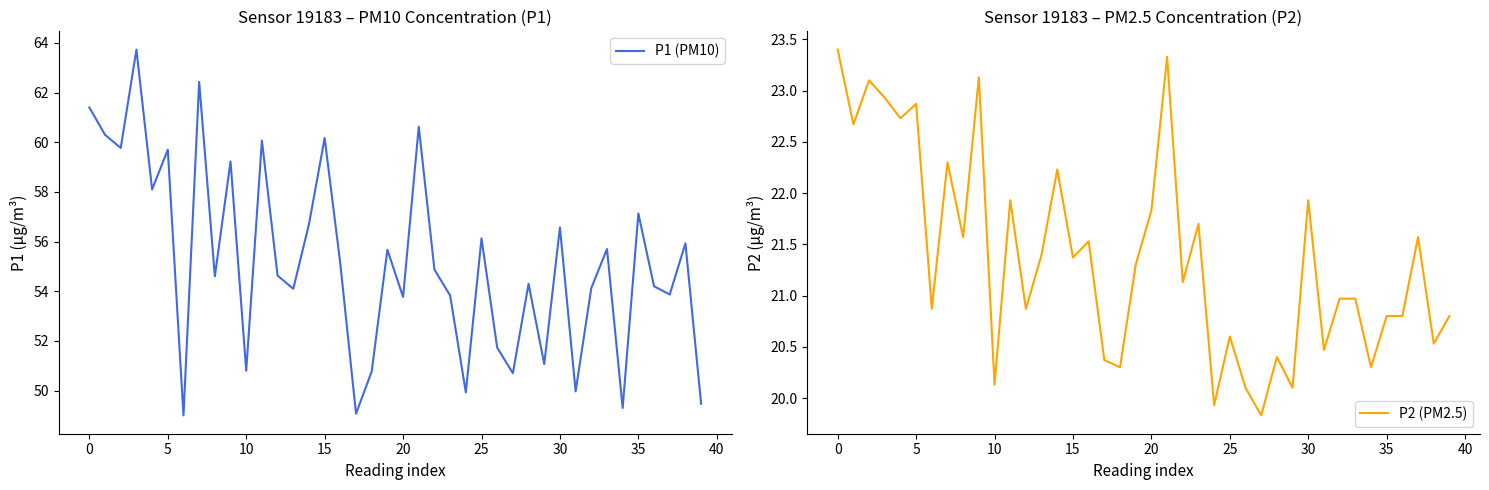

Read the P1 (PM10) value at 35.

57.1